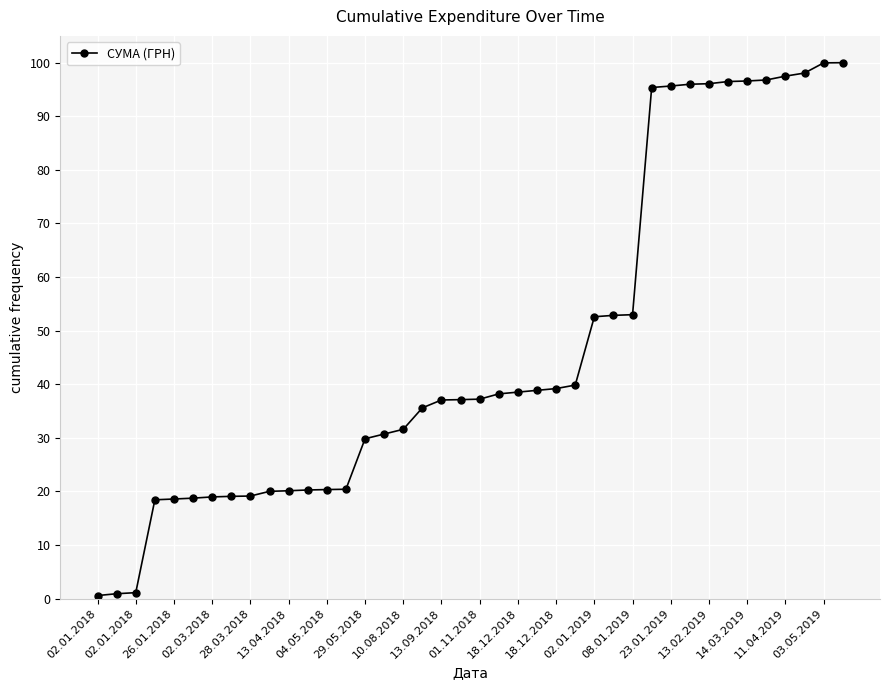

What is the difference between the maximum and minimum values?

99.4